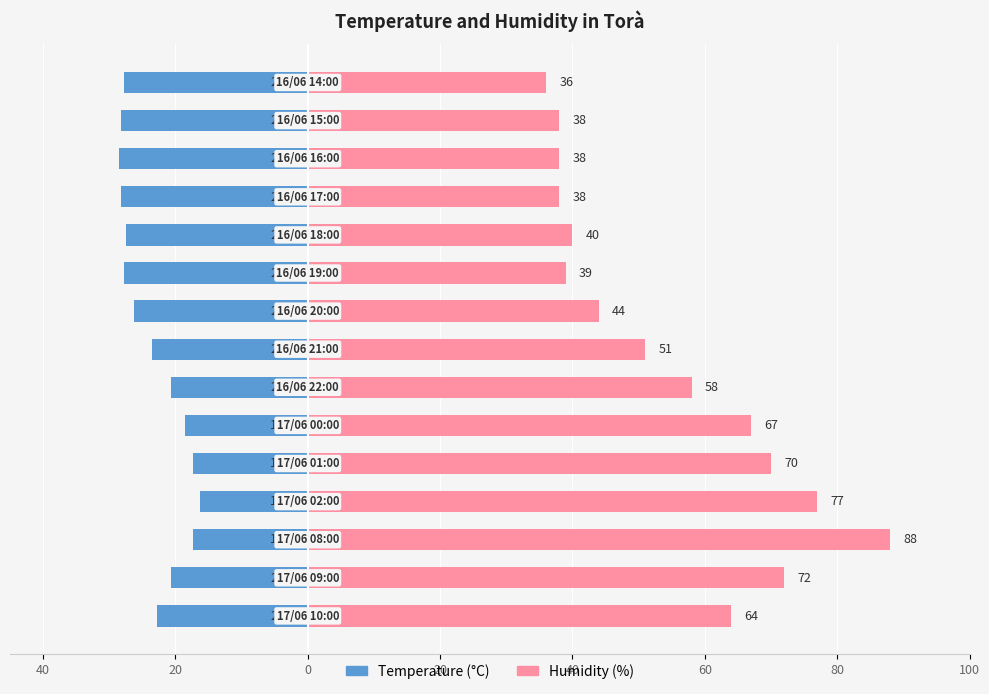

Which has a higher value, 13 or 8?

8